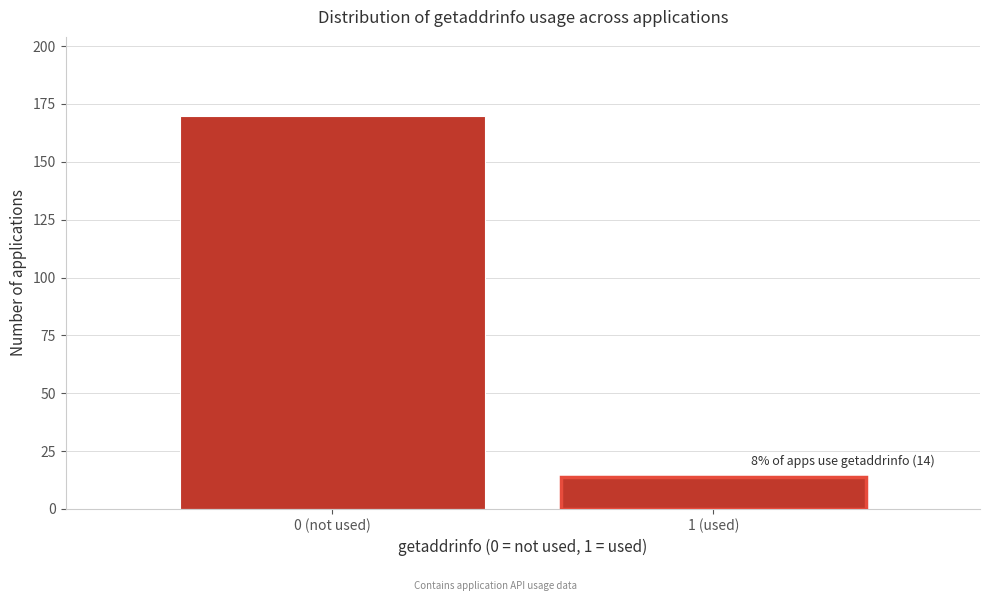

Reading left to right, extract all data points from this chart.

0 (not used)=170	1 (used)=14